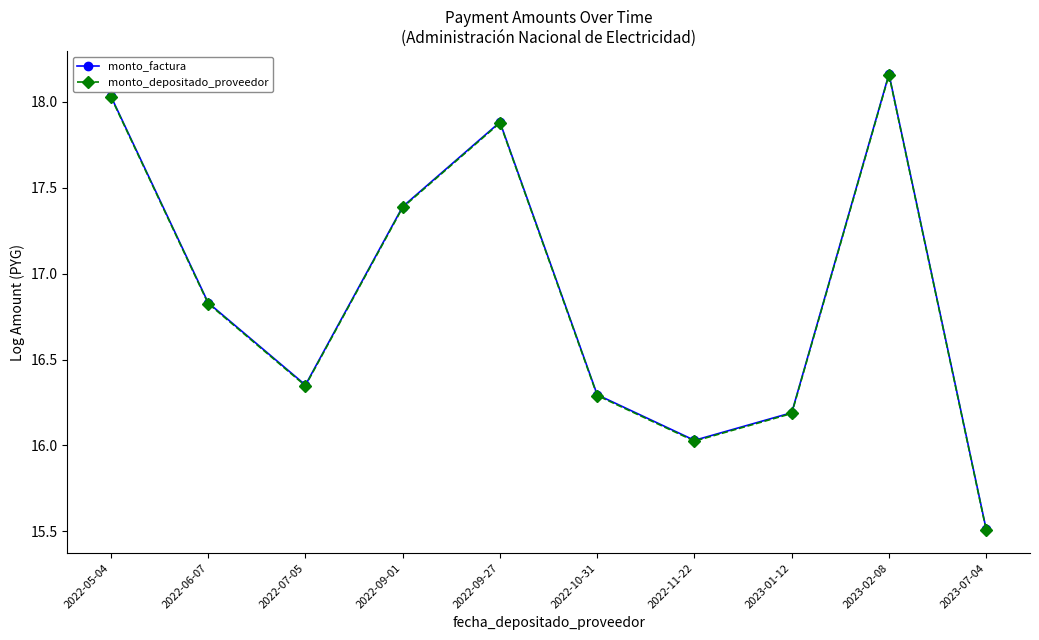

What is the label of the 8th point from the left?

2023-01-12